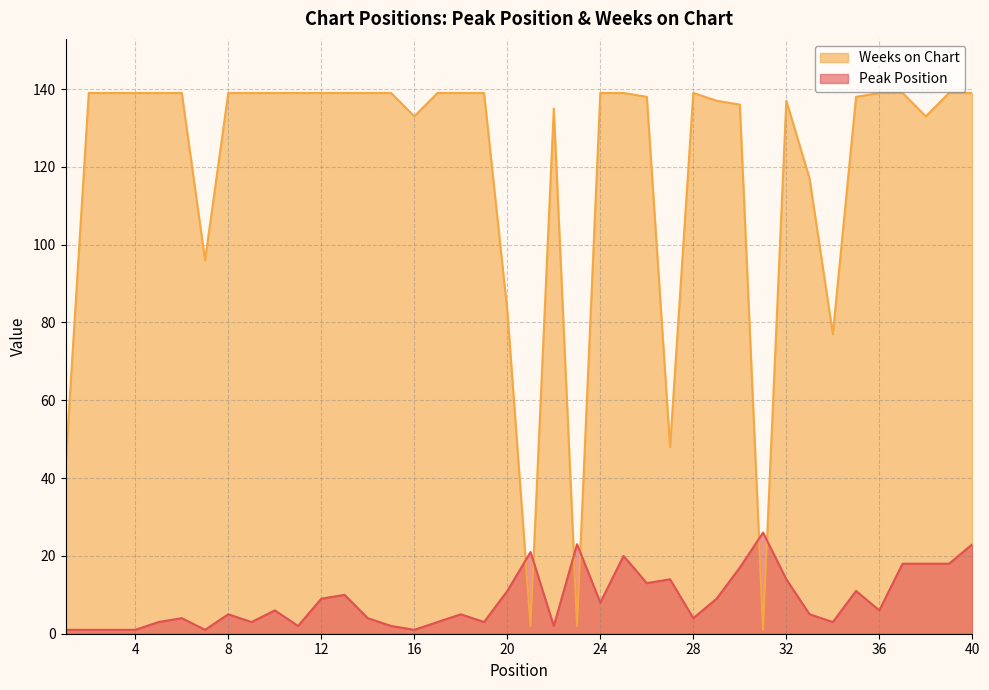

True or false: Peak Position has a value of 2 at 22.

True